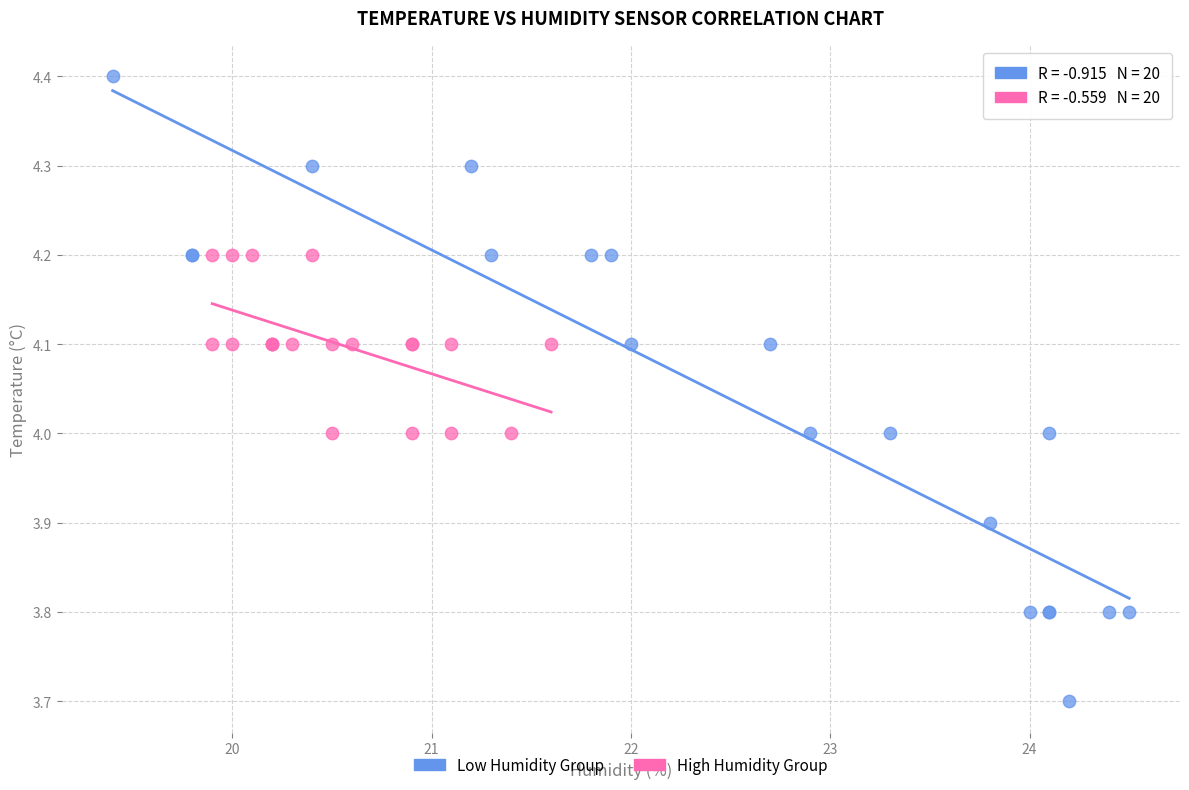

Which series has the largest Y range (max minus min)?

Low Humidity Group